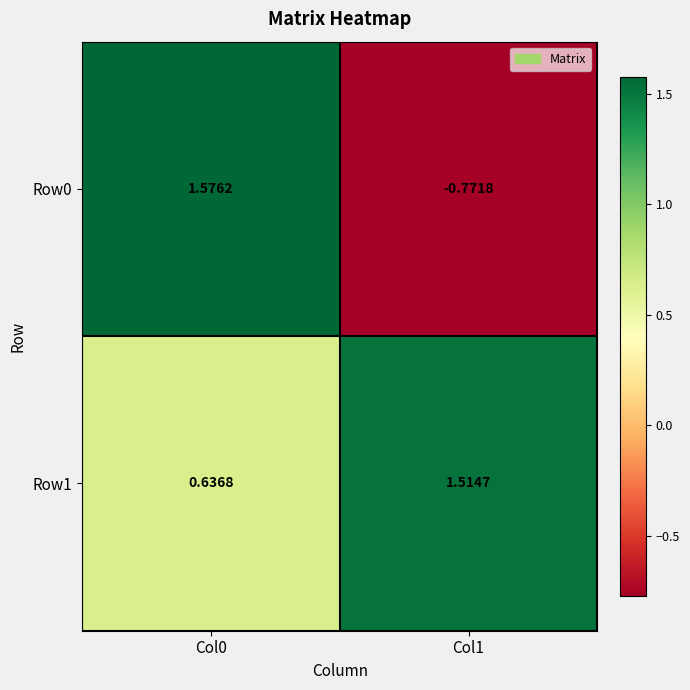

At how many categories does at least one series exceed 0?

2